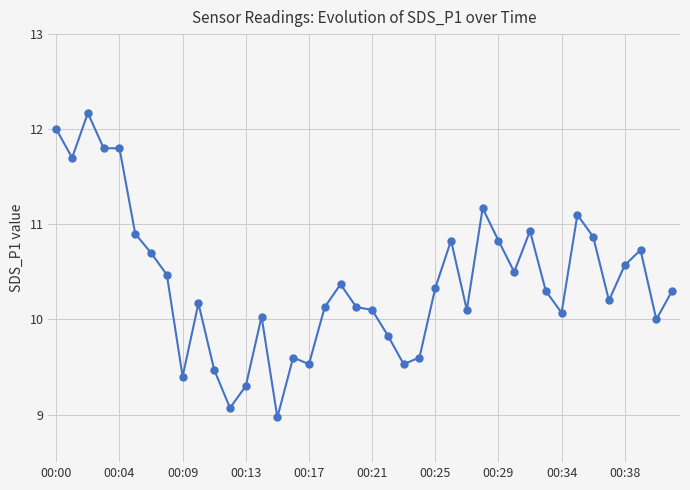

What is the average value?

10.4